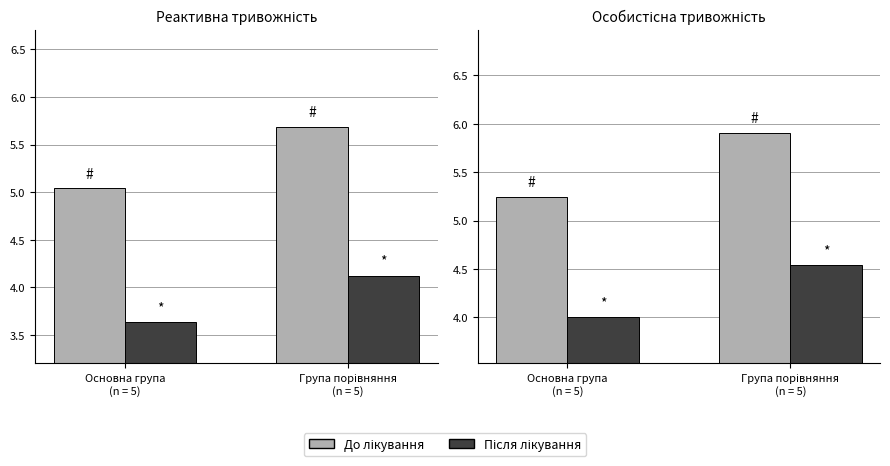

Rank the categories by До лікування value from lowest to highest.

Основна група
(n = 5), Група порівняння
(n = 5)